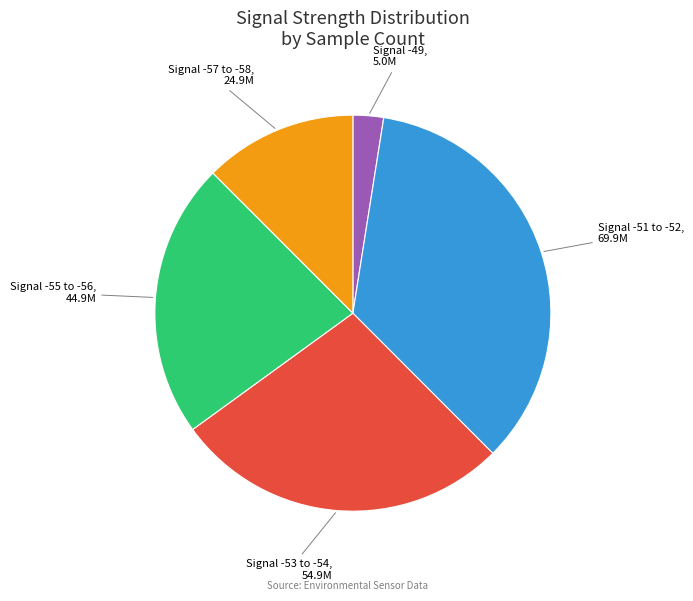

Is there any slice that represents more than half of the pie?

No